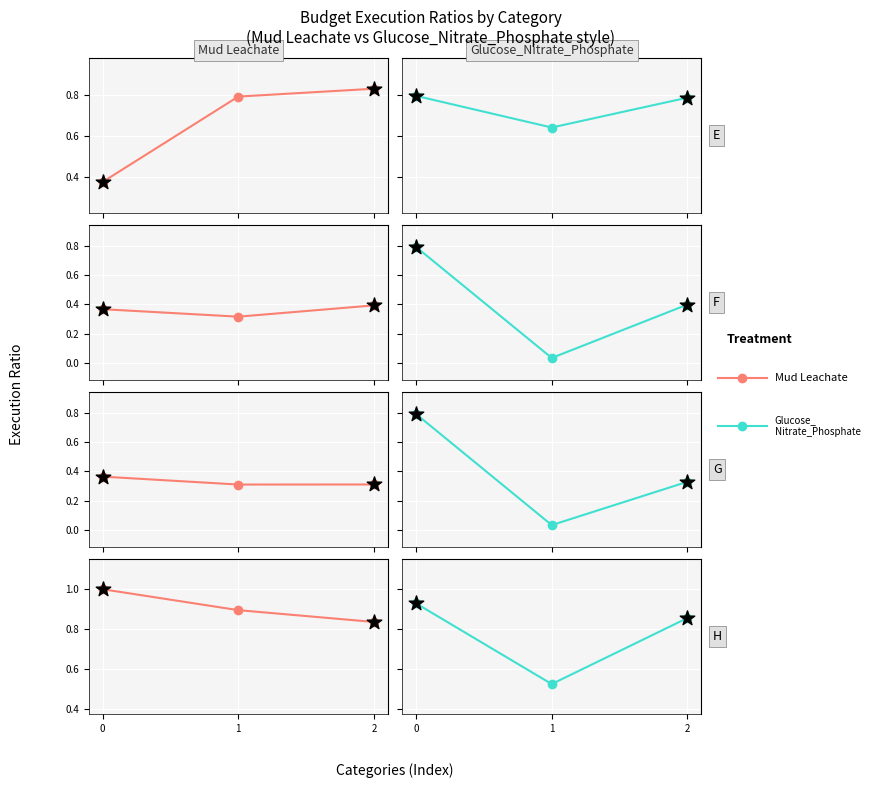

What are all the series names shown in the legend?

Mud Leachate, Glucose_Nitrate_Phosphate